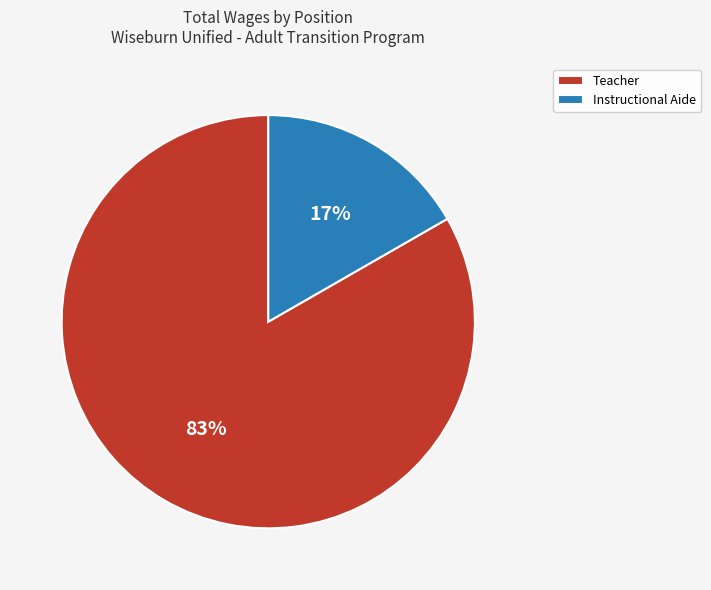

Is it true that Teacher is 78% of the pie?

False